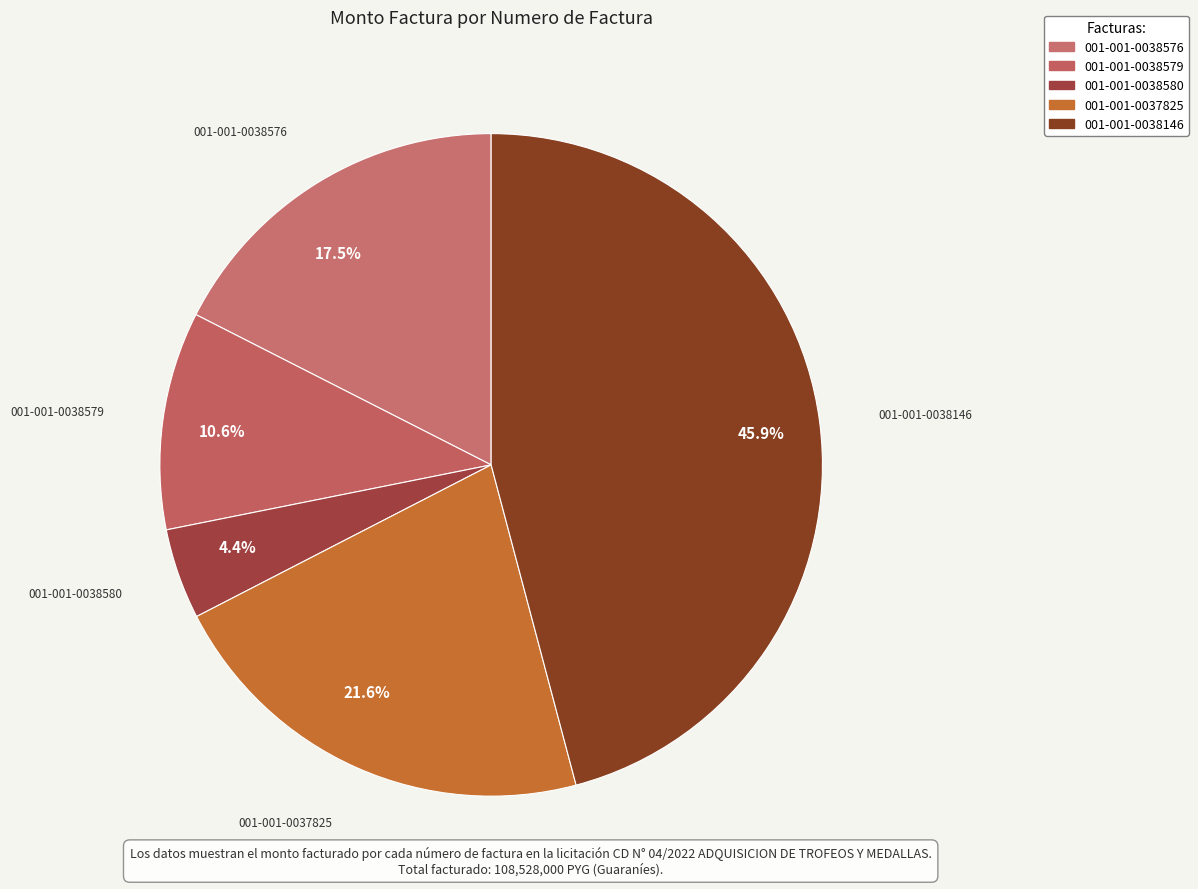

Is there a majority slice in this chart?

No